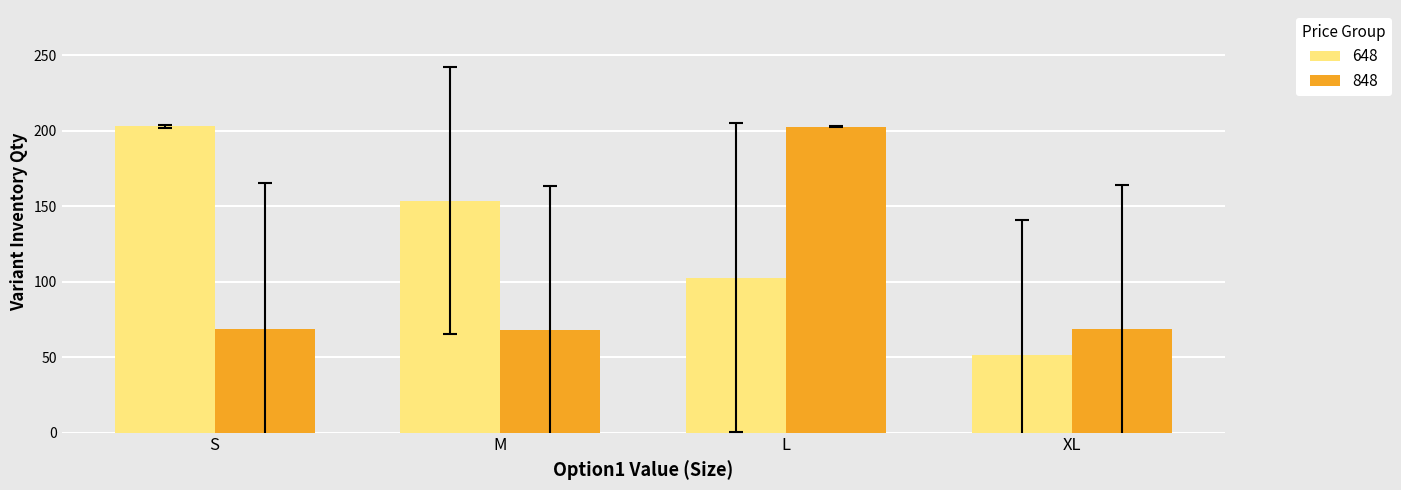

Rank the series at M from highest to lowest value.

648, 848